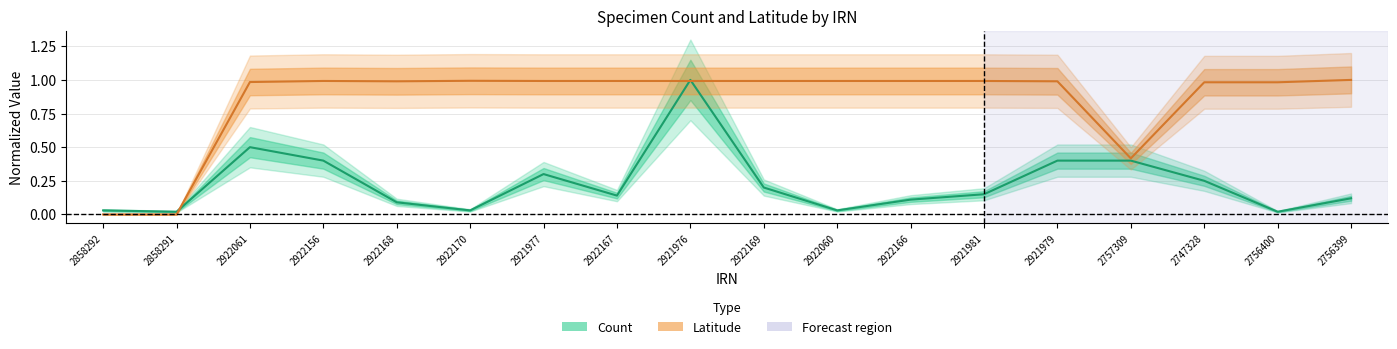

What is the value of the Count (line) point at the 16th from the left?

0.2